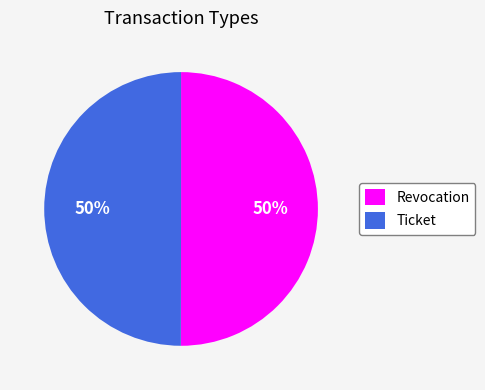

To the nearest percent, what portion does Ticket represent?

50%